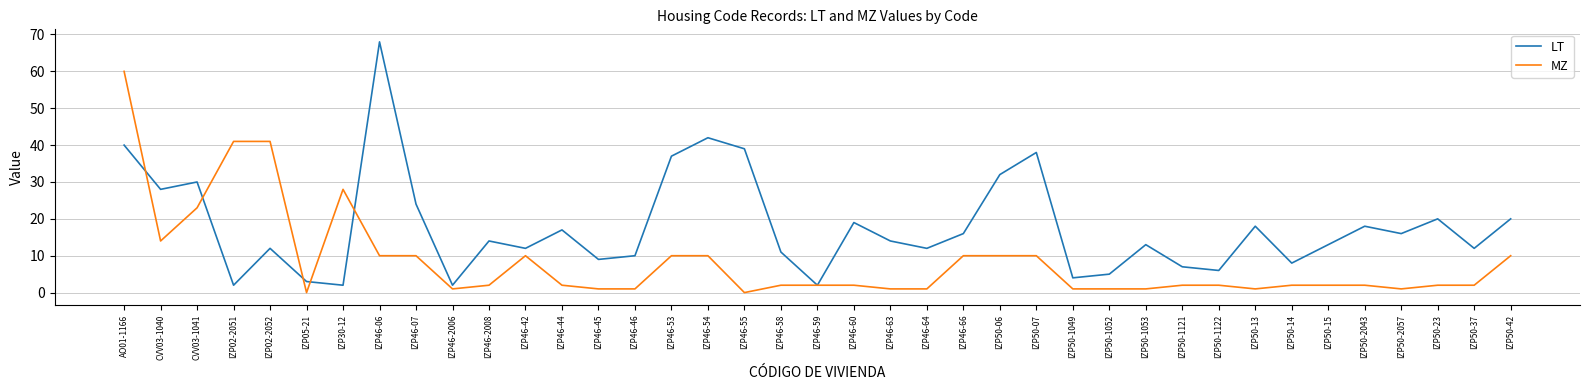

At which category does the chart reach its peak across all series?

IZP46-06